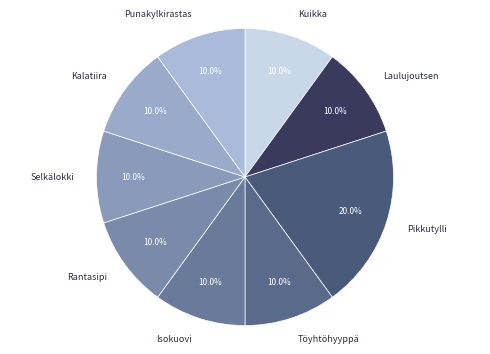

Is there any slice that represents more than half of the pie?

No